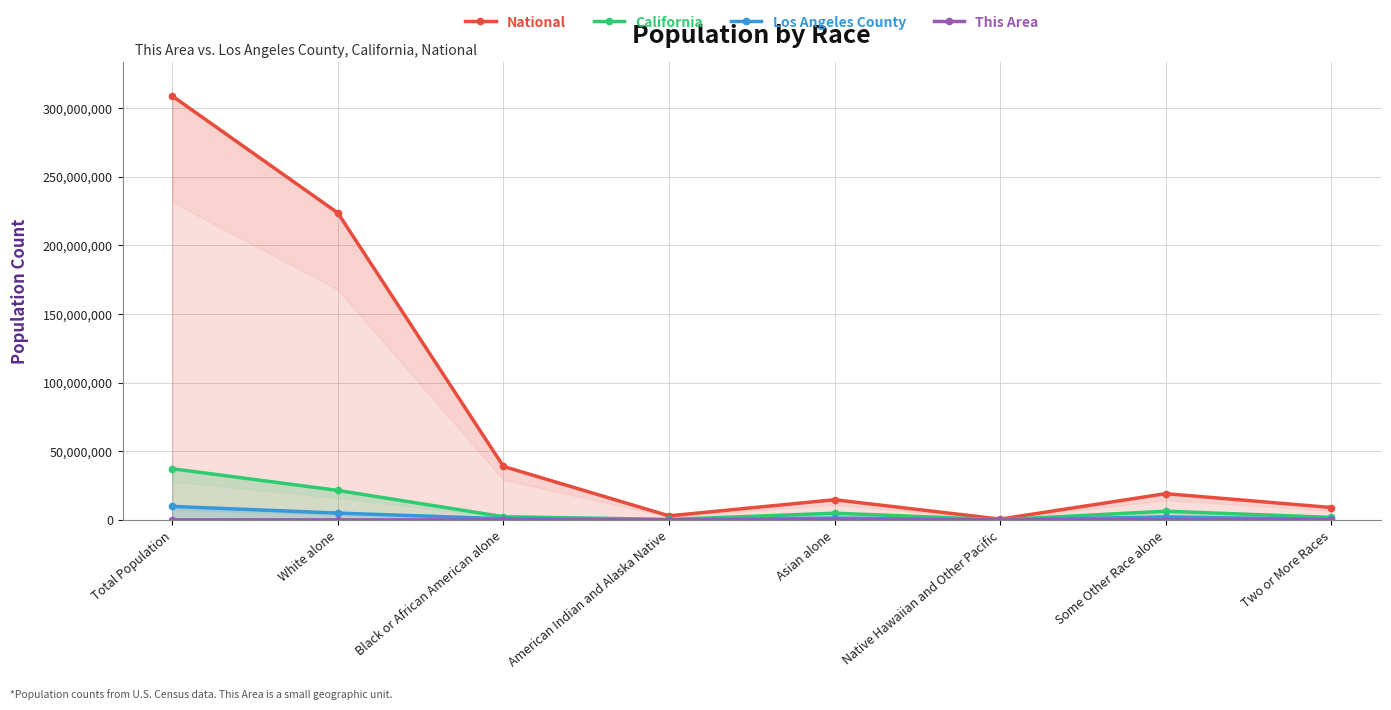

What is the label of the 2nd point from the right?

Some Other Race alone